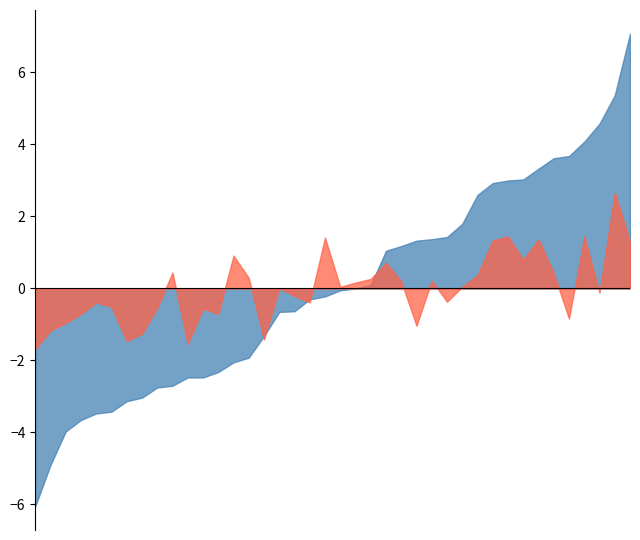

True or false: P2 has more than 1 points higher than both neighbors.

True